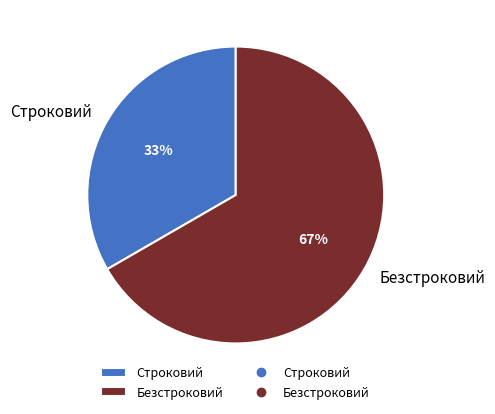

Which category has the smallest portion of the pie?

Строковий